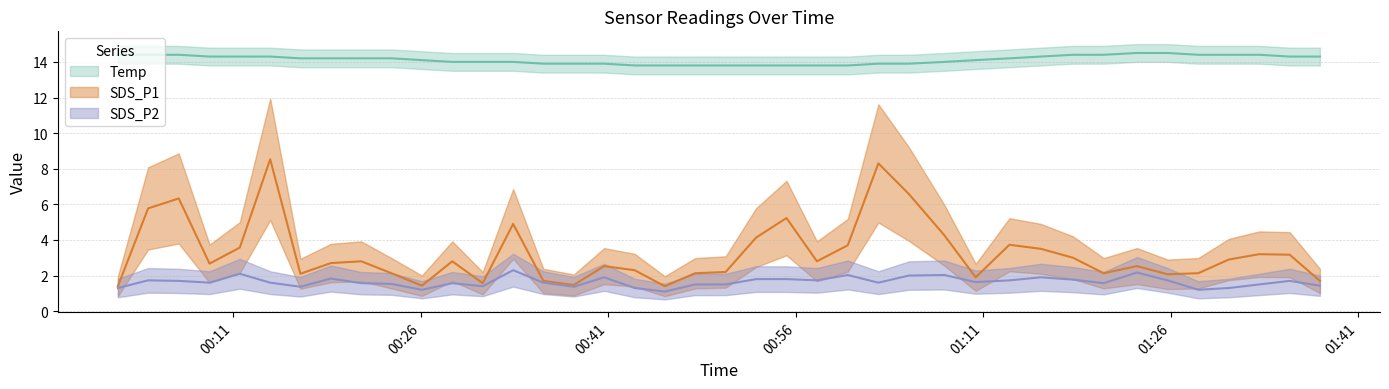

What is the difference between the highest and lowest values at 2023/08/10 01:25:45?

12.8